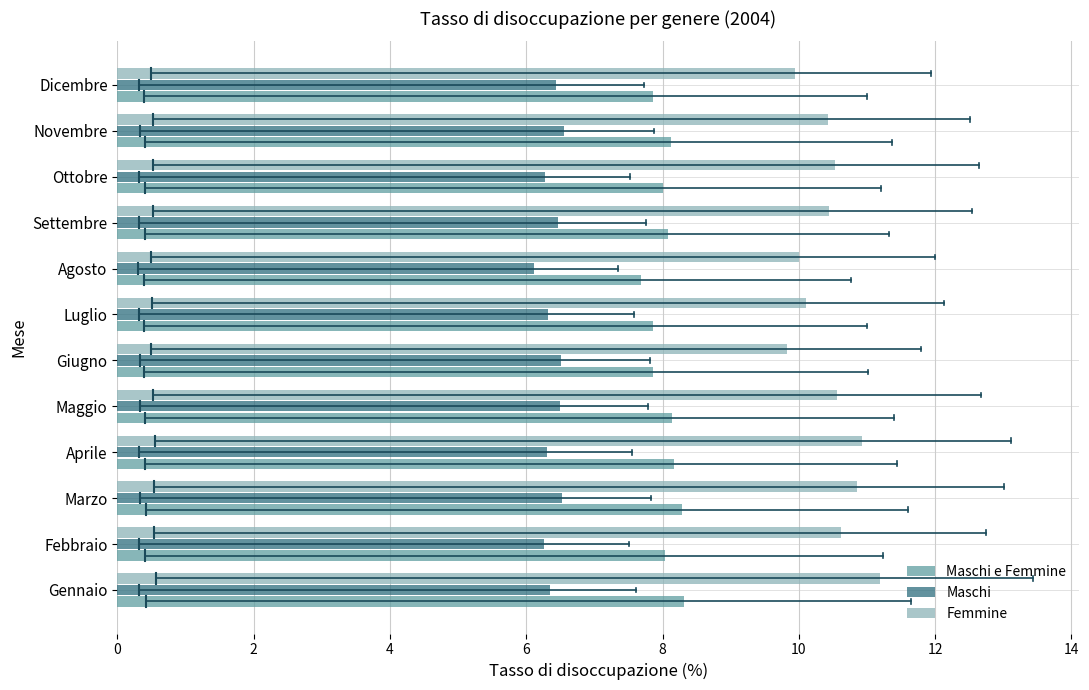

Is the value of Maschi at Agosto greater than the value of Maschi e Femmine at Marzo?

No